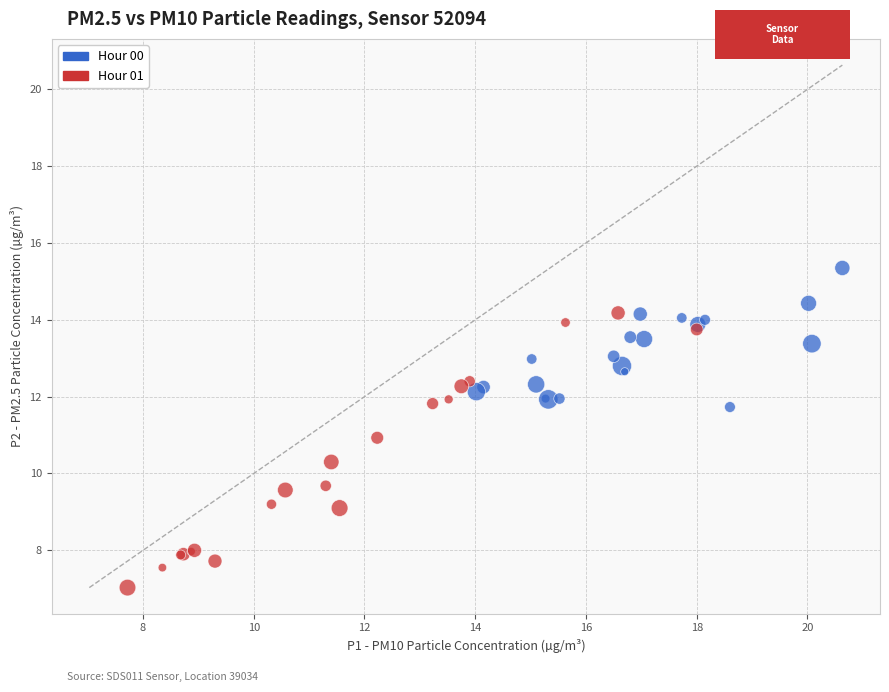

Which series contains the highest Y value?

Hour 00